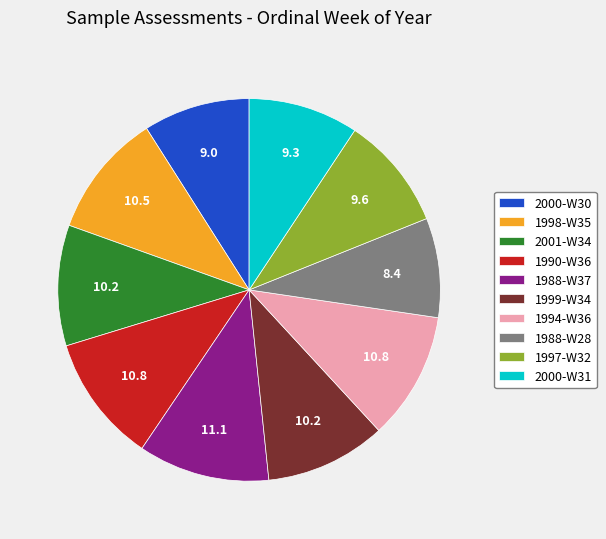

Between 1997-W32 and 1988-W37, which is larger?

1988-W37